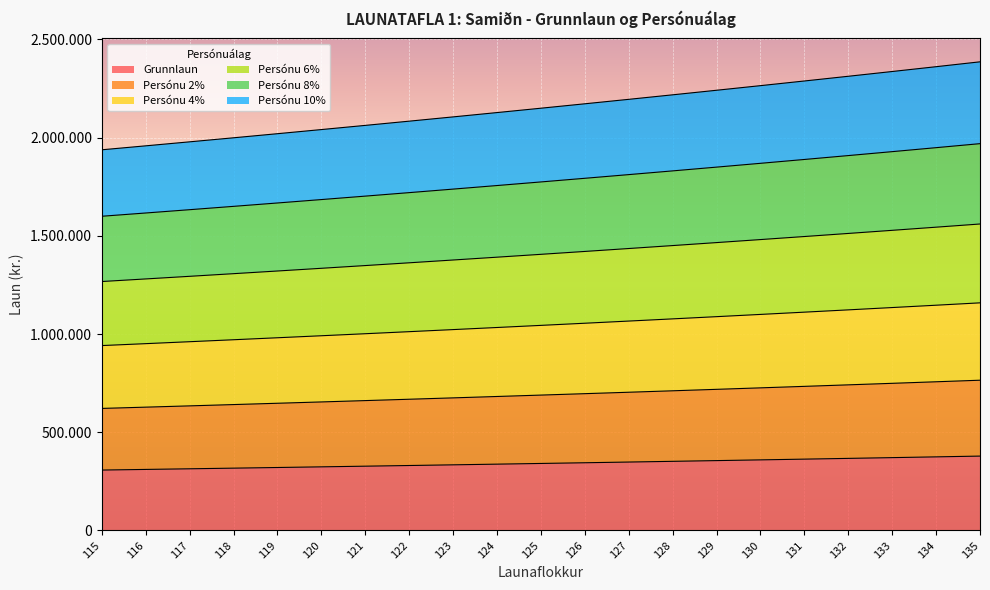

True or false: Grunnlaun and Persónu 8% intersect in this chart.

False